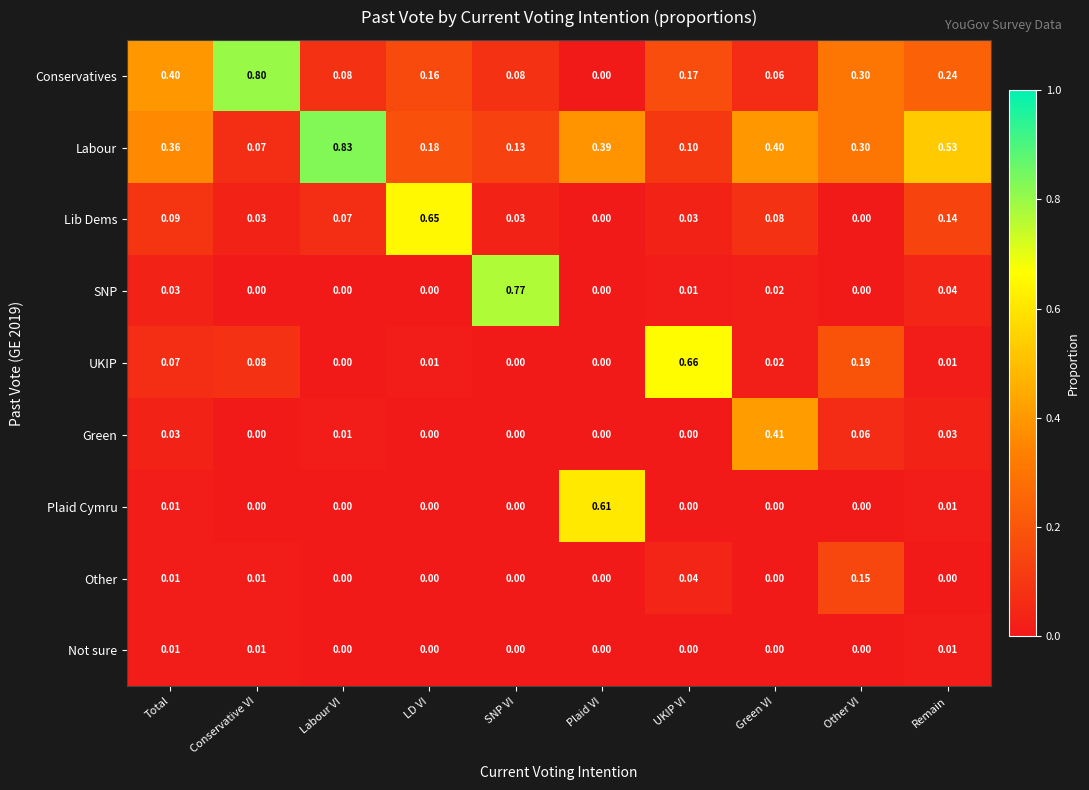

Which series has the largest total across all categories?

Labour